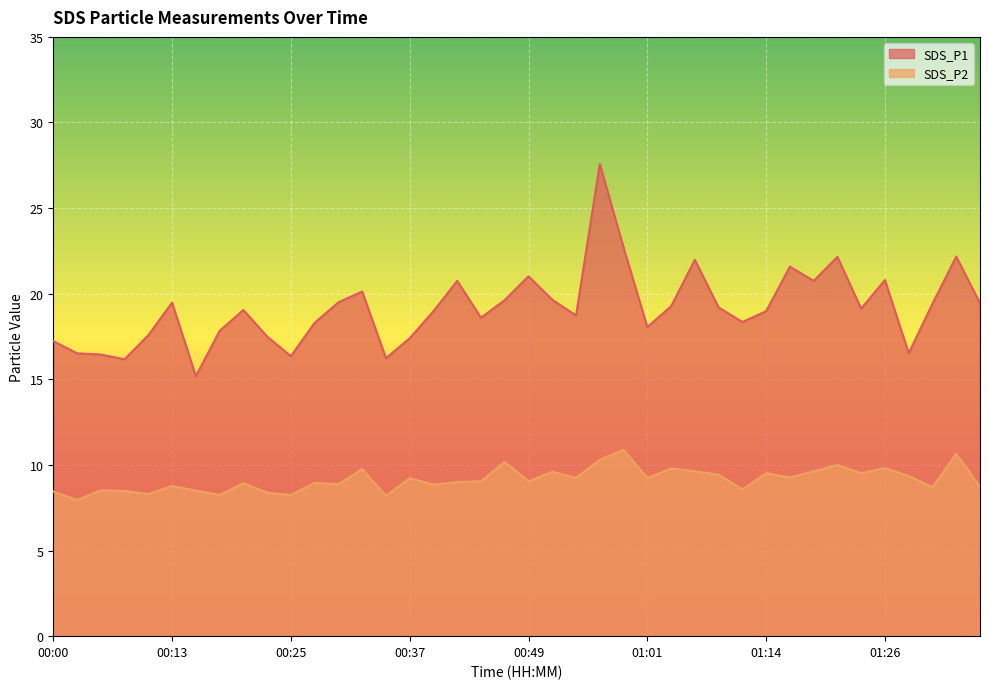

What is the difference between the highest and lowest values at 00:15?

6.7